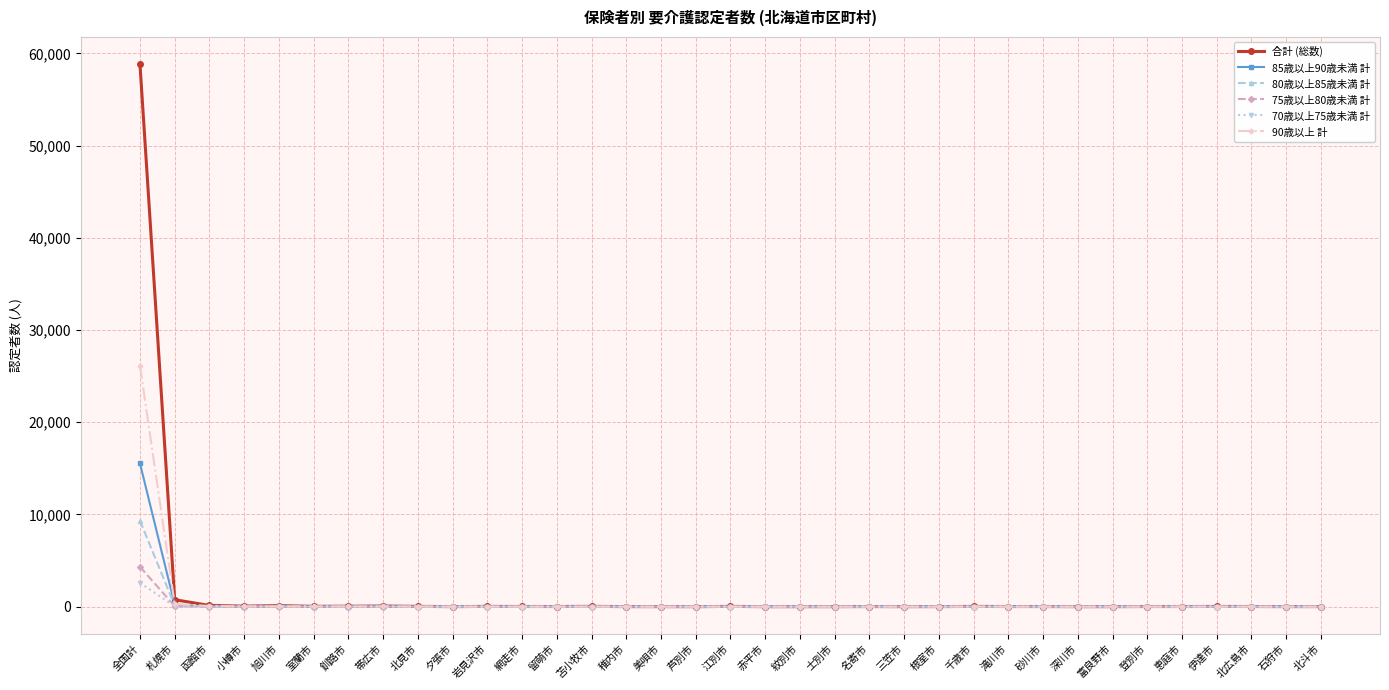

Is it true that 90歳以上 計 equals 6 at 名寄市?

True